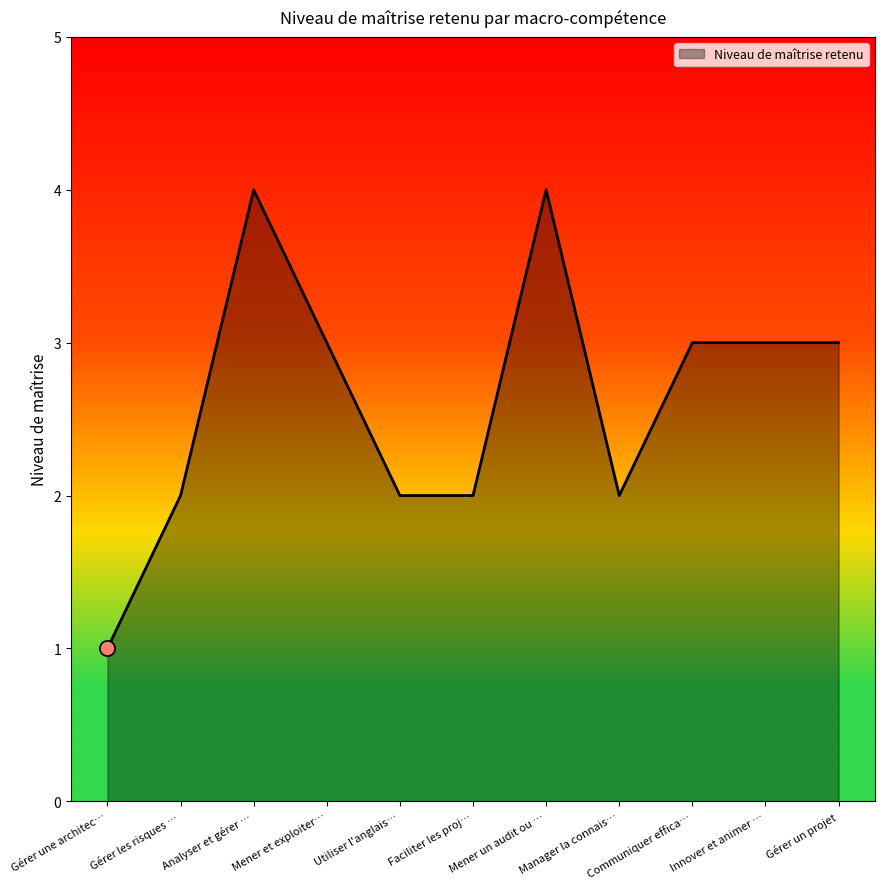

Between Mener un audit ou … and Mener et exploiter…, which is larger?

Mener un audit ou …